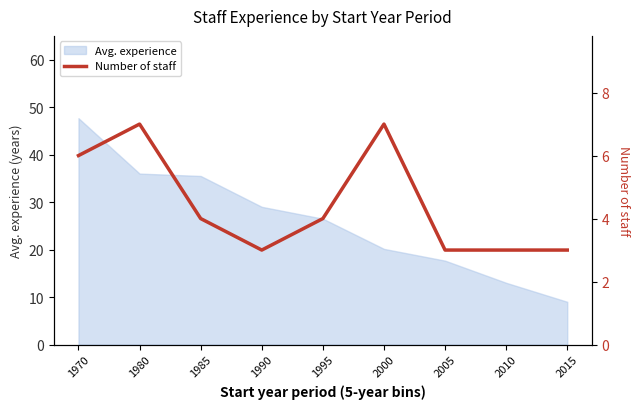

List the labels in order of value, smallest first.

1990, 2005, 2010, 2015, 1985, 1995, 1970, 1980, 2000